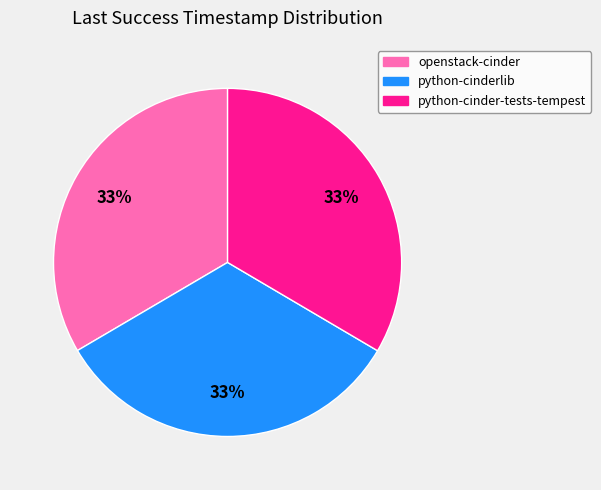

What is the ratio of the value at openstack-cinder to the value at python-cinder-tests-tempest?

1.0